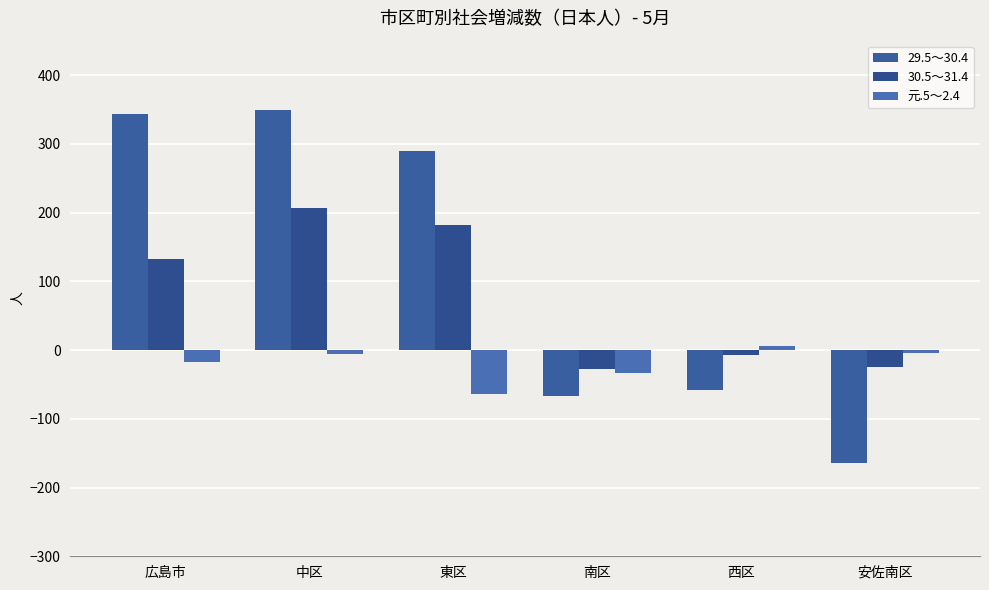

What are all the series names shown in the legend?

29.5～30.4, 30.5～31.4, 元.5～2.4